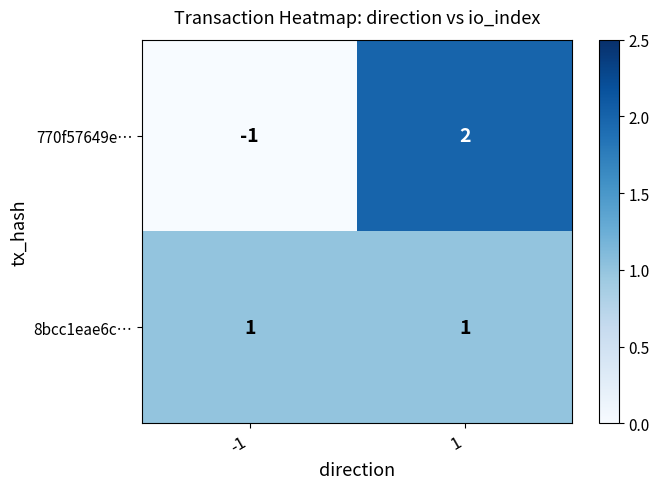

What is the difference between the 770f57649e… values at -1 and 1?

3